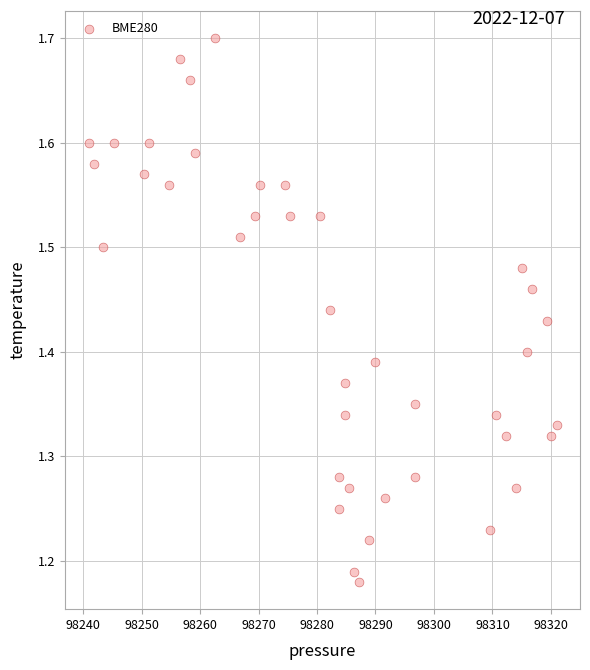

What is the range of X values (max minus min)?

80.0